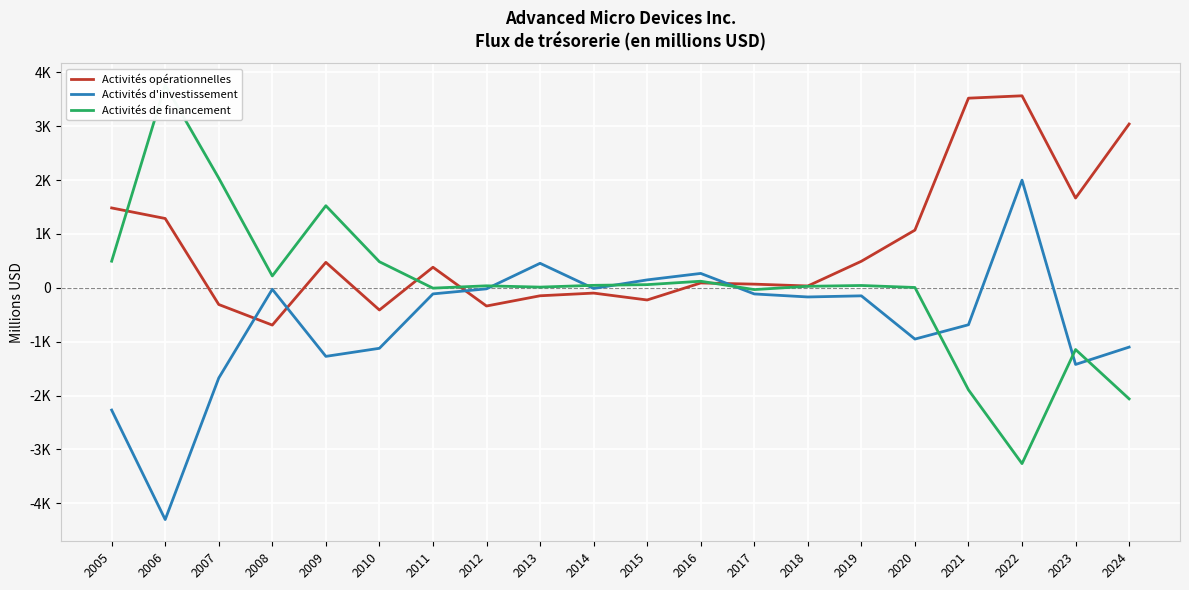

What is the difference between the second highest and second lowest values in the Activités de financement series?

4099